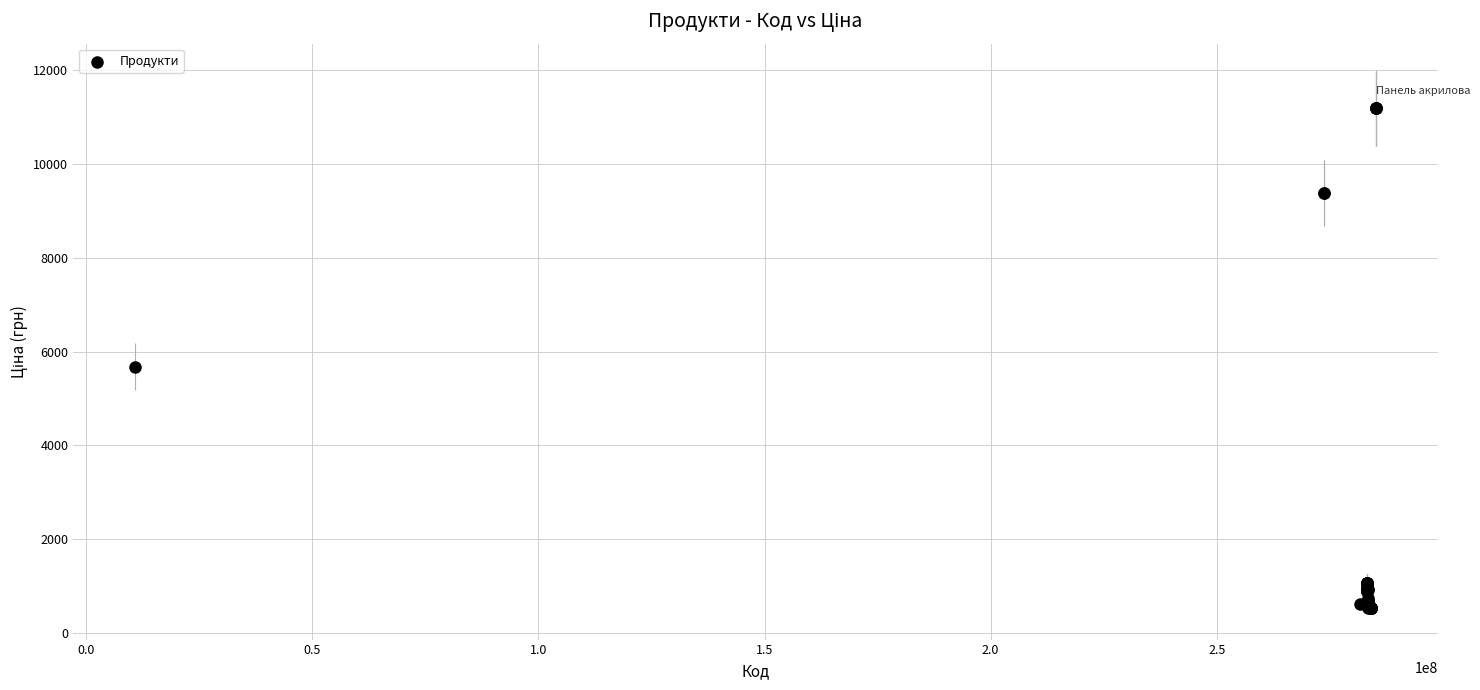

What Y value in the scatter plot is closest to 5859?

5673.8